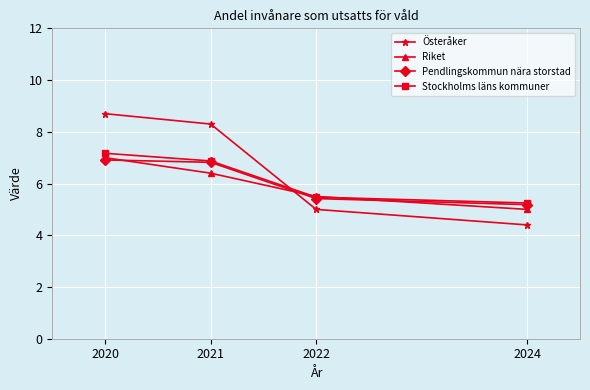

What is the difference between the Stockholms läns kommuner values at 2022 and 2020?

1.7